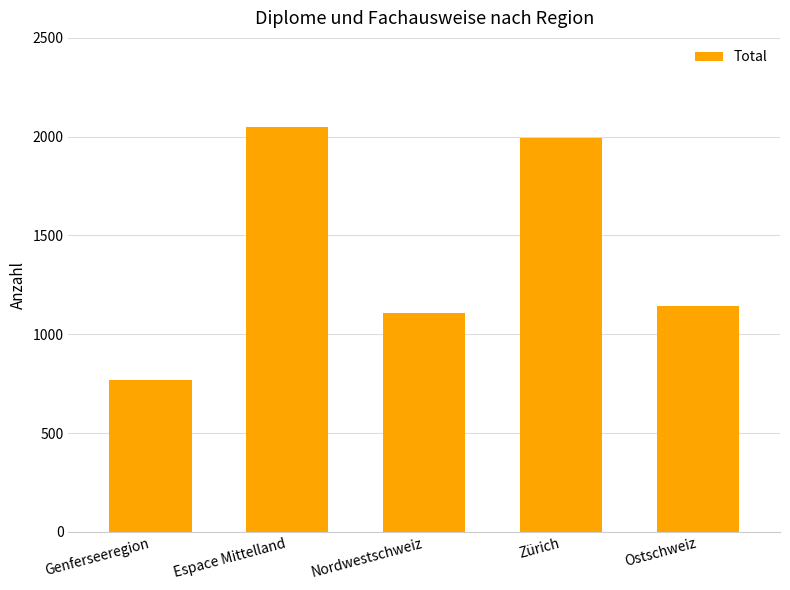

What is the label of the 4th bar from the left?

Zürich